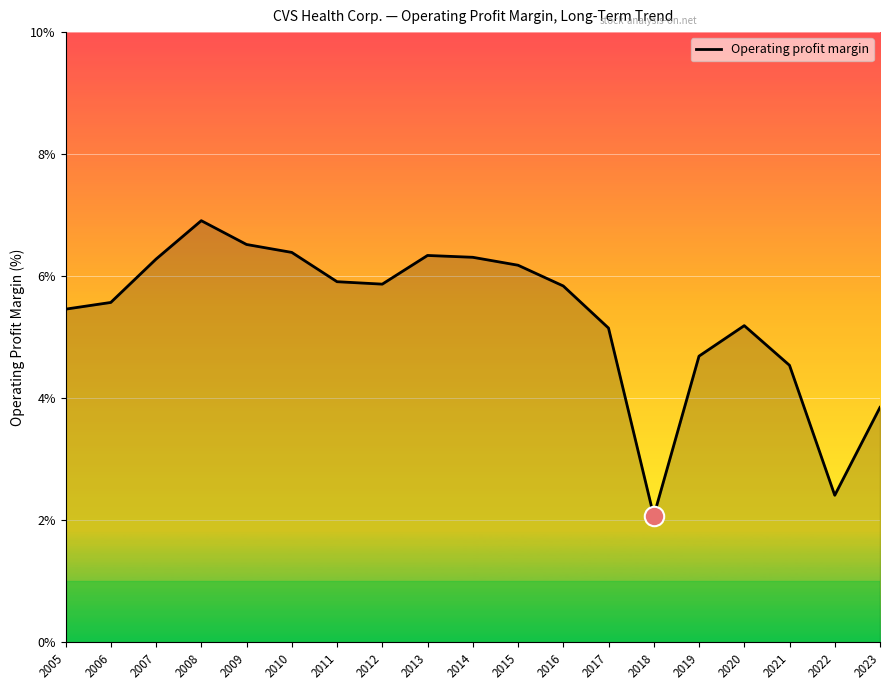

Is it true that the value at 2006 is 5.6?

True